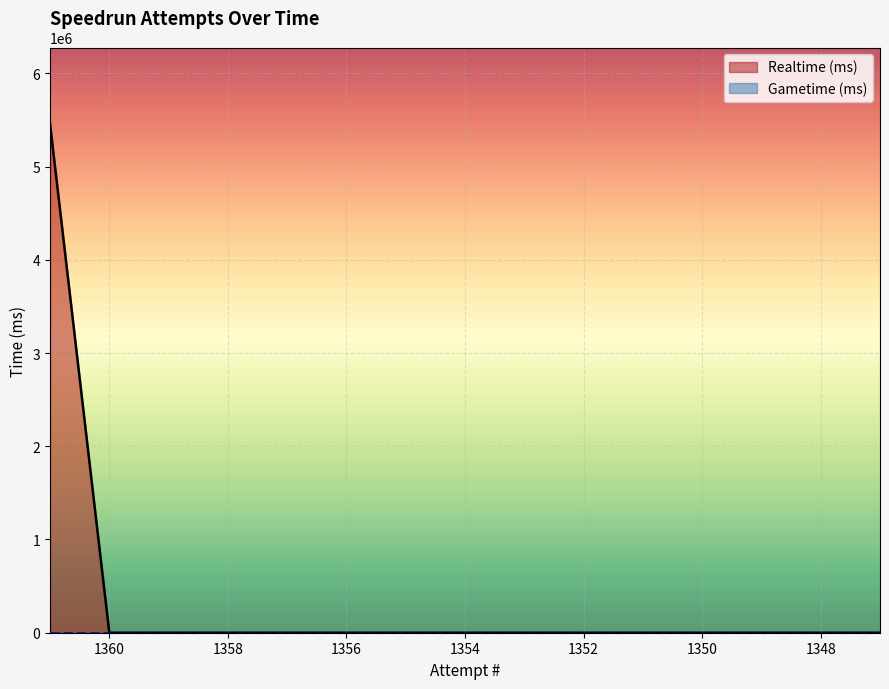

Where is the data nearest to the value 2729003?

1360